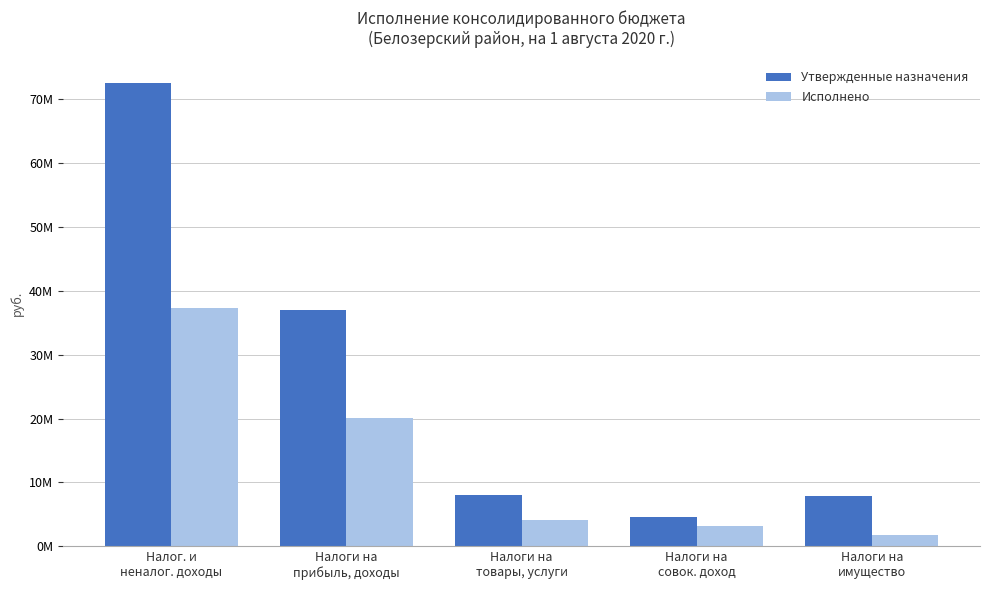

Does the chart contain any negative values?

No